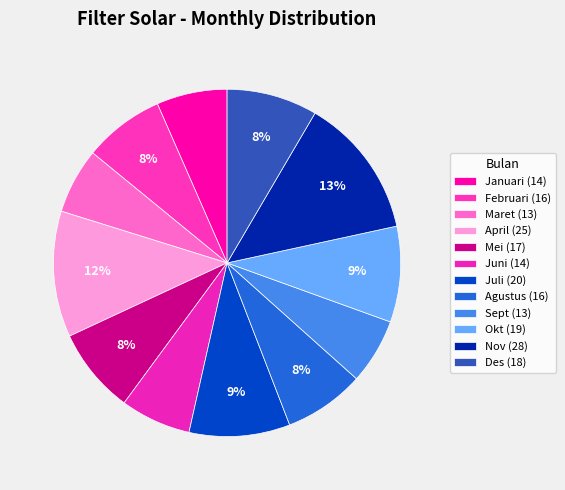

Rank the categories by value from lowest to highest.

Maret, Sept, Januari, Juni, Februari, Agustus, Mei, Des, Okt, Juli, April, Nov